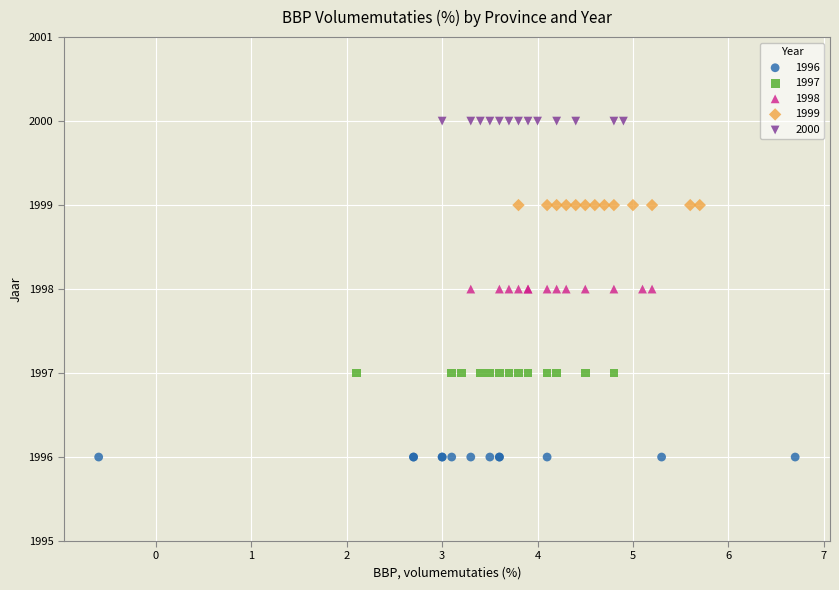

Which series reaches the maximum Y coordinate?

2000